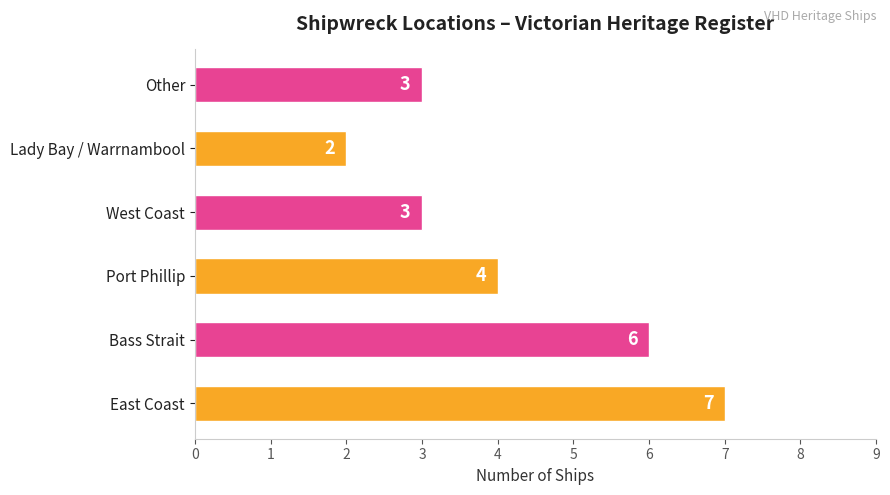

Reading bottom to top, extract all data points from this chart.

East Coast=7	Bass Strait=6	Port Phillip=4	West Coast=3	Lady Bay / Warrnambool=2	Other=3